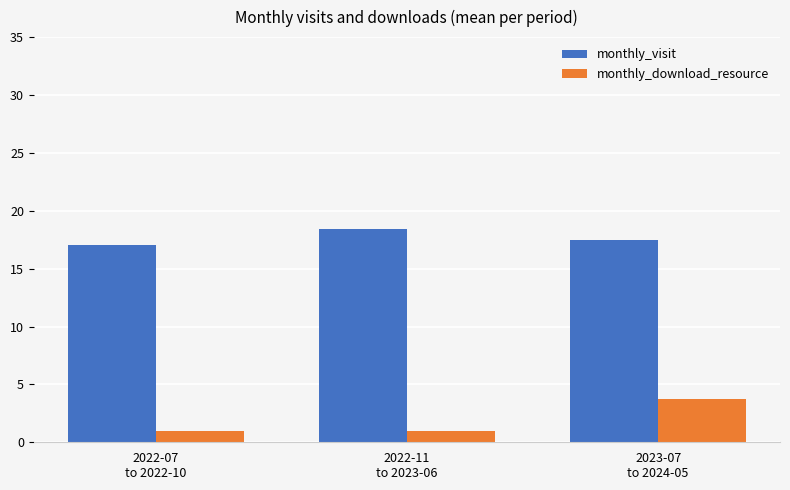

Is it true that monthly_visit equals 18.4 at 2022-11
to 2023-06?

True